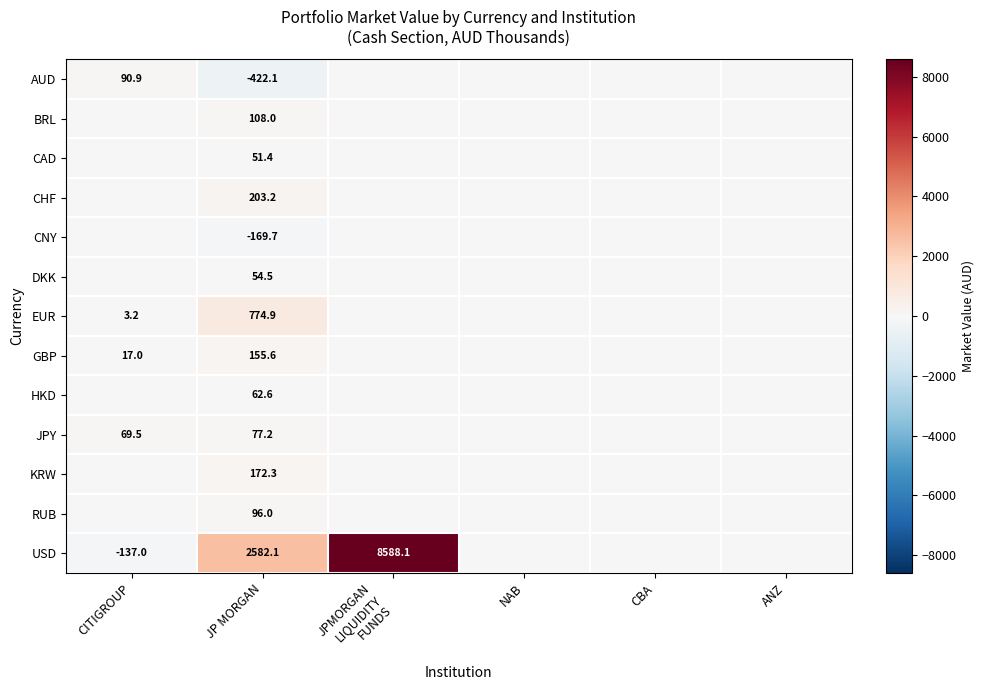

Which series has the largest total across all categories?

USD